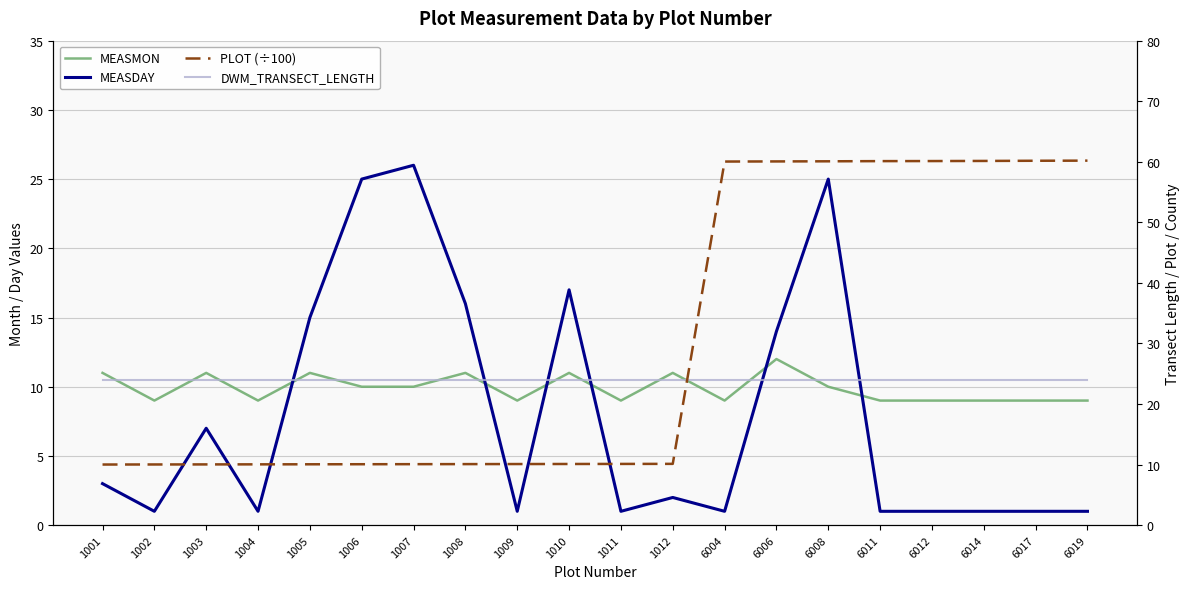

Which category has the highest value across all series?

6019